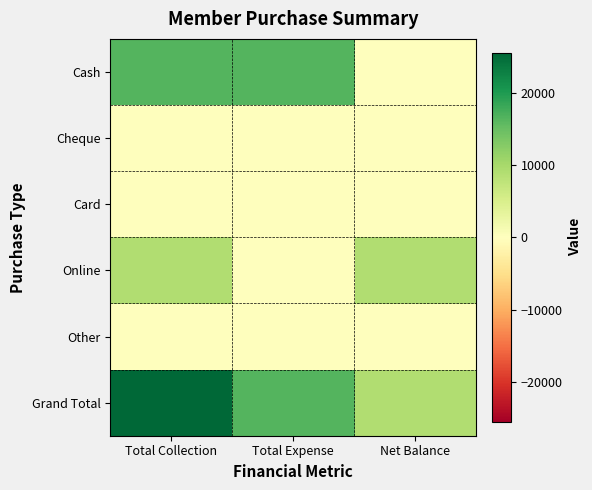

Which series changed the most between Total Expense and Net Balance?

Cash